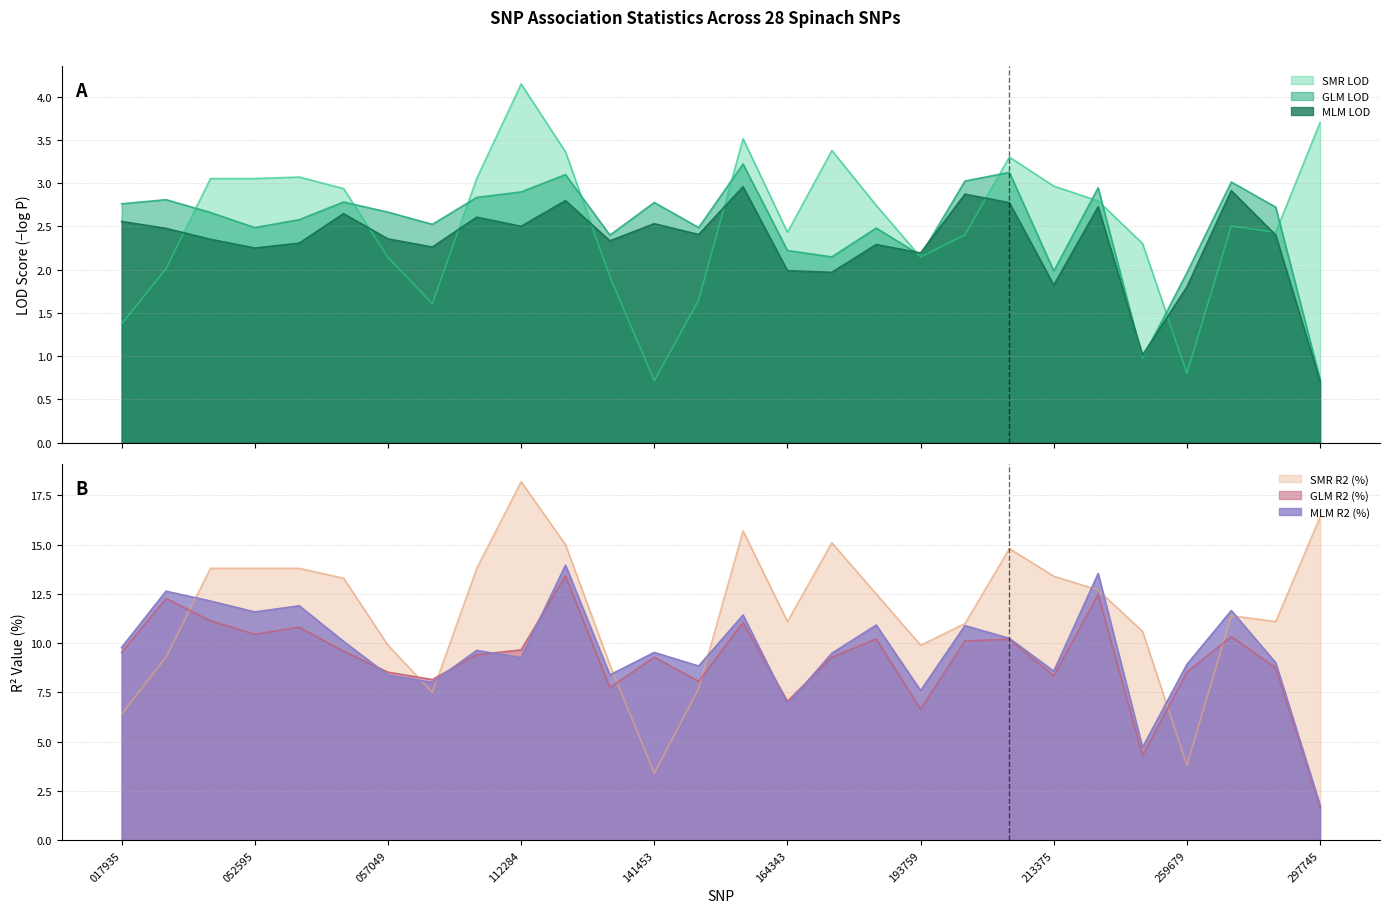

What are all the series names shown in the legend?

SMR LOD, GLM LOD, MLM LOD, SMR R2 (%), GLM R2 (%), MLM R2 (%)